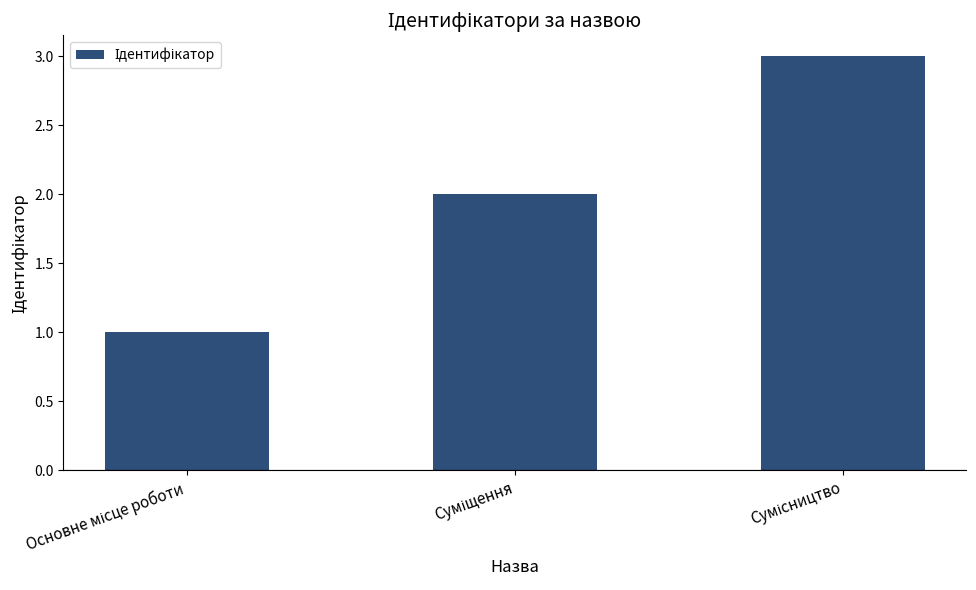

What is the sum of all values?

6